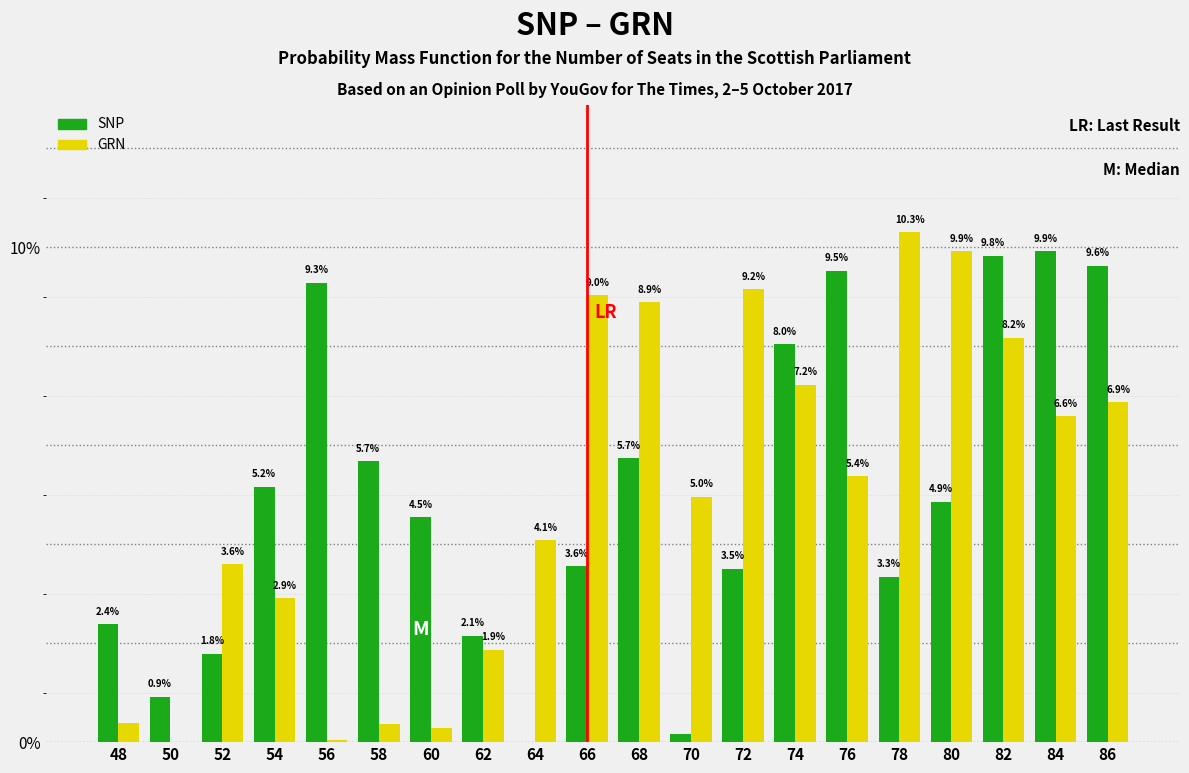

Between 52 and 78, which series saw the biggest shift?

GRN